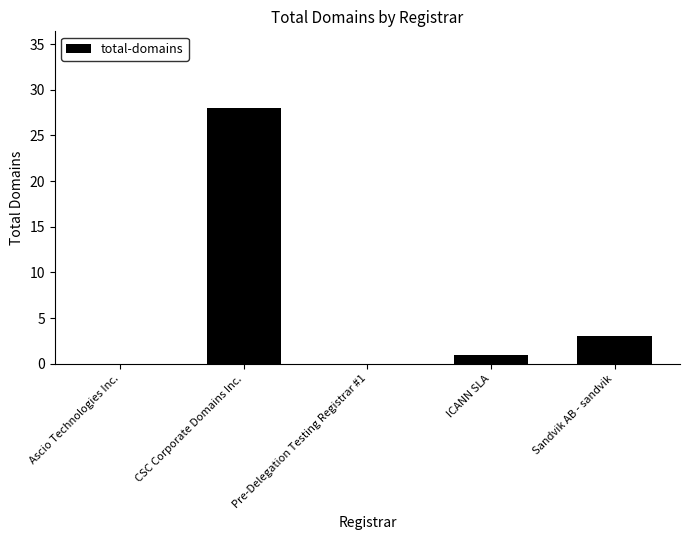

The value at CSC Corporate Domains Inc. is 28. True or false?

True